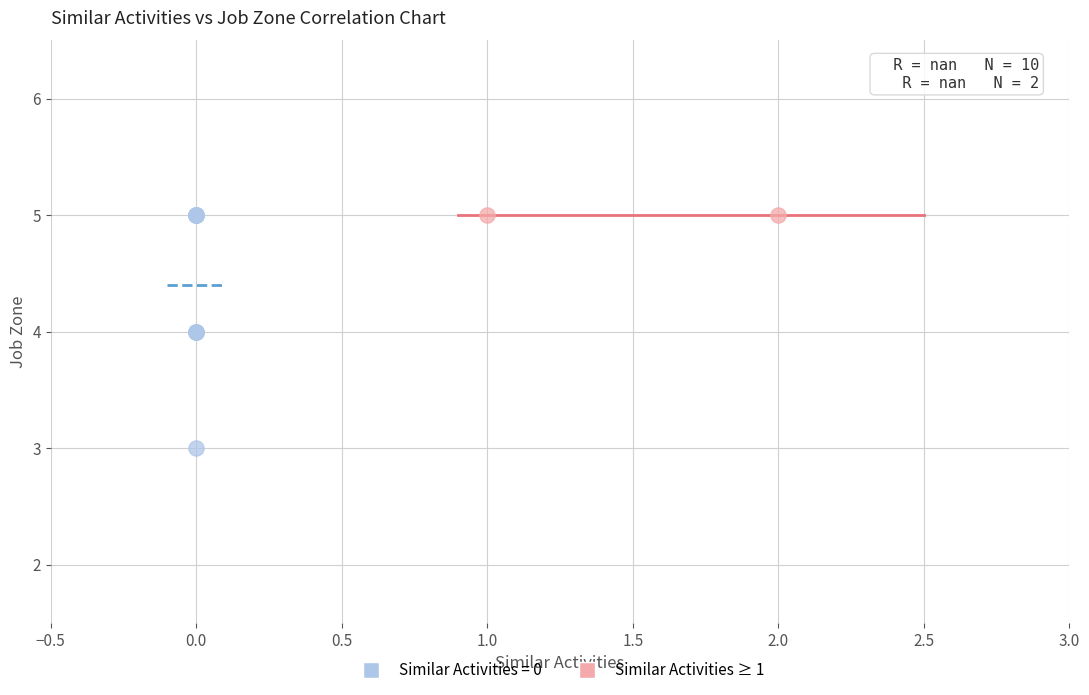

What are all the series names shown in the legend?

Similar Activities = 0, Similar Activities ≥ 1